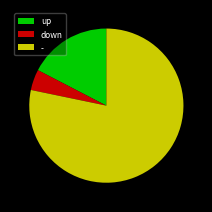

Is the sum of down and up greater than half?

No